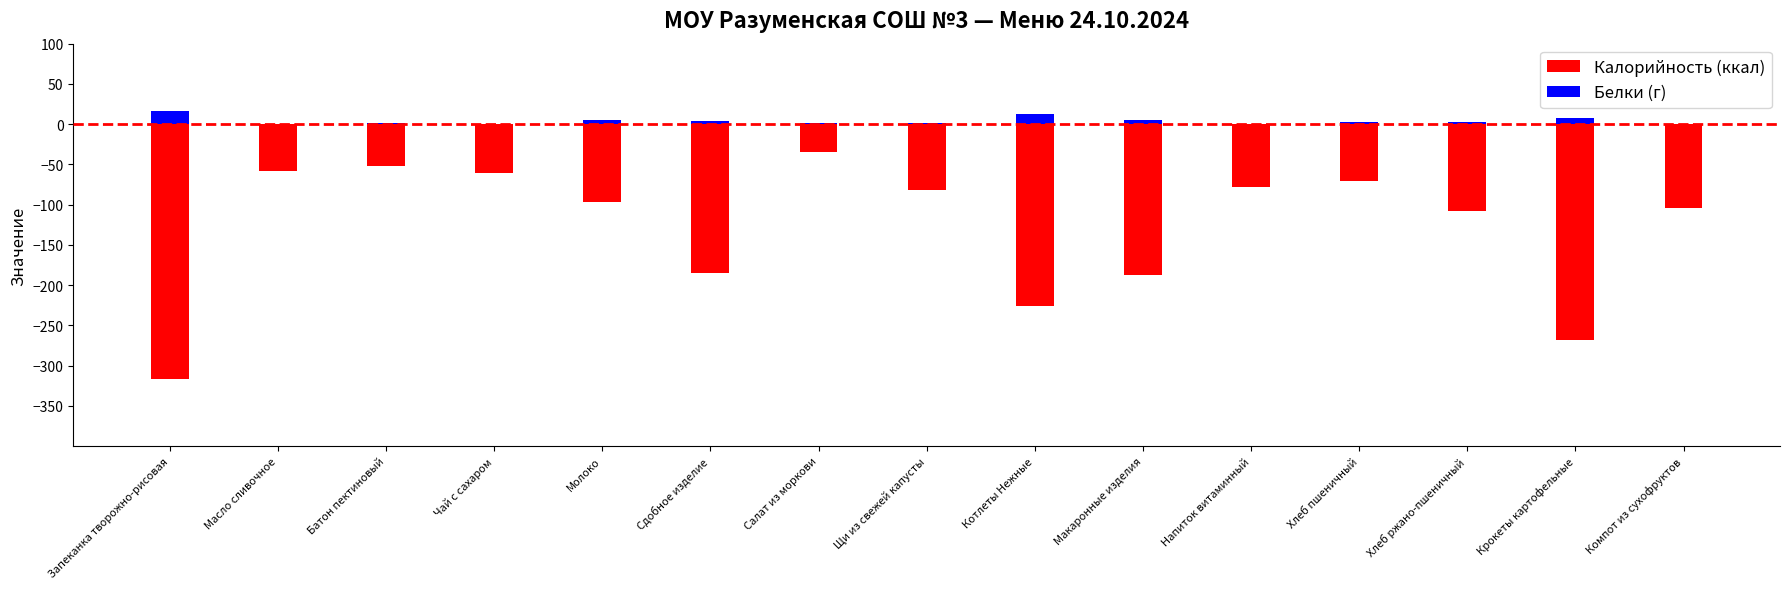

How many bars are there in total?

30